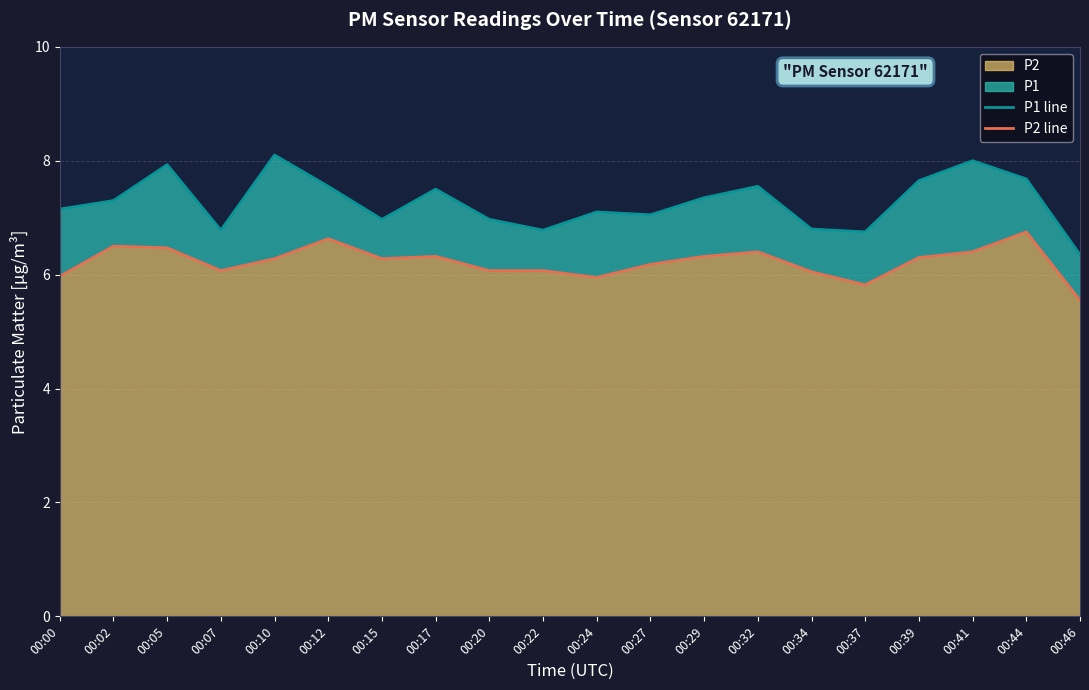

The P1 line series shows 3.3 at 00:27. True or false?

False